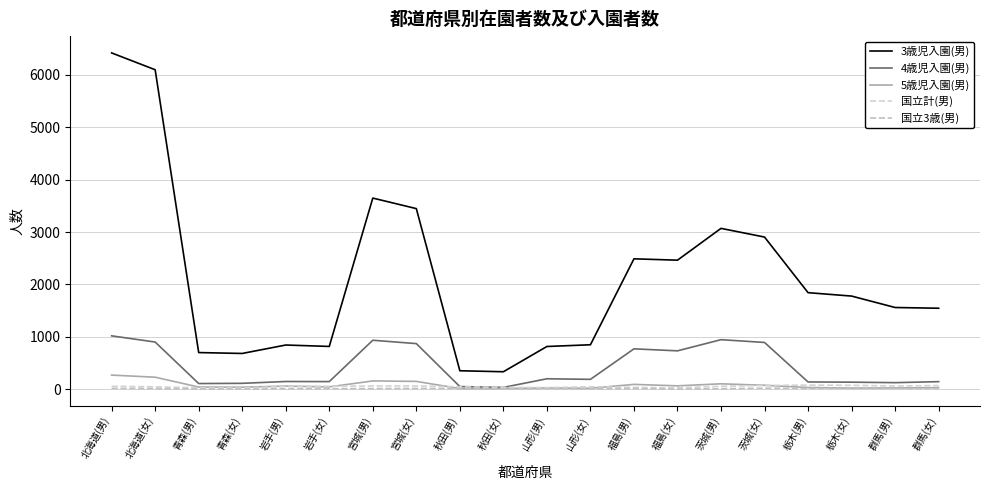

Between which two adjacent categories do 5歳児入園(男) and 国立計(男) first intersect?

岩手(男) and 岩手(女)